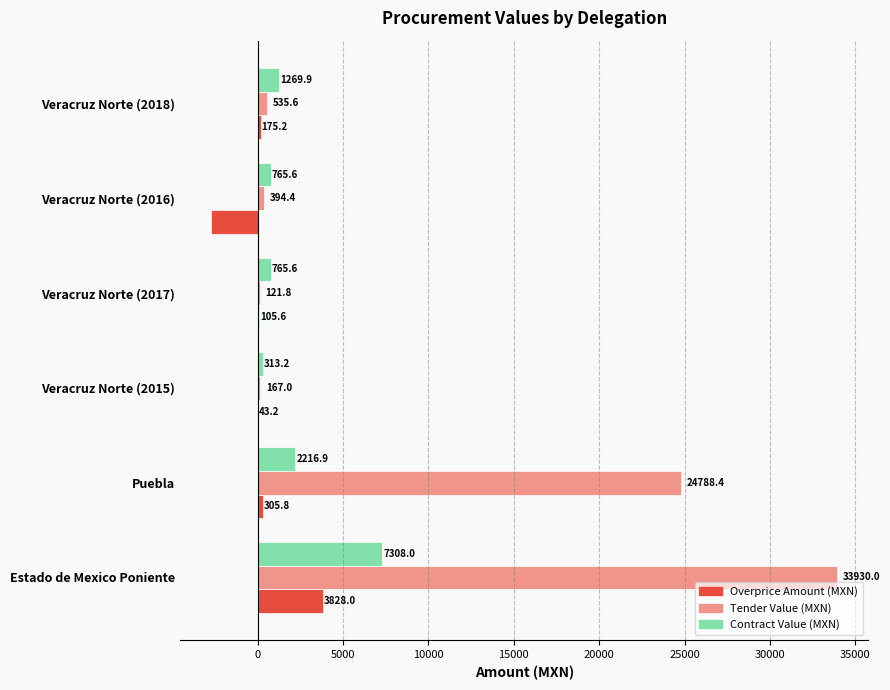

At which category is the sum across all series the highest?

Estado de Mexico Poniente